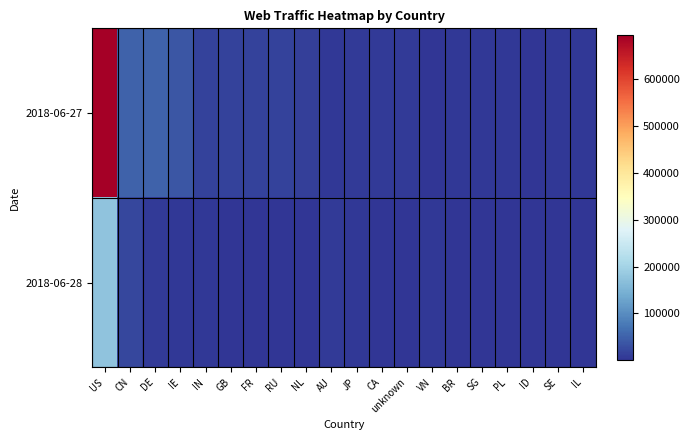

Reading left to right, what are all the values shown in this chart?

2018-06-27: US=693602	CN=49602	DE=51143	IE=37099	IN=14068	GB=14295	FR=15372	RU=14299	NL=12209	AU=4408	JP=6416	CA=8407	unknown=6133	VN=2307	BR=4753	SG=3750	PL=4398	ID=2761	SE=3528	IL=3112
2018-06-28: US=174774	CN=21596	DE=8118	IE=4471	IN=3634	GB=2191	FR=1025	RU=1346	NL=1652	AU=5891	JP=3863	CA=1522	unknown=1676	VN=5300	BR=972	SG=1950	PL=290	ID=1509	SE=431	IL=389